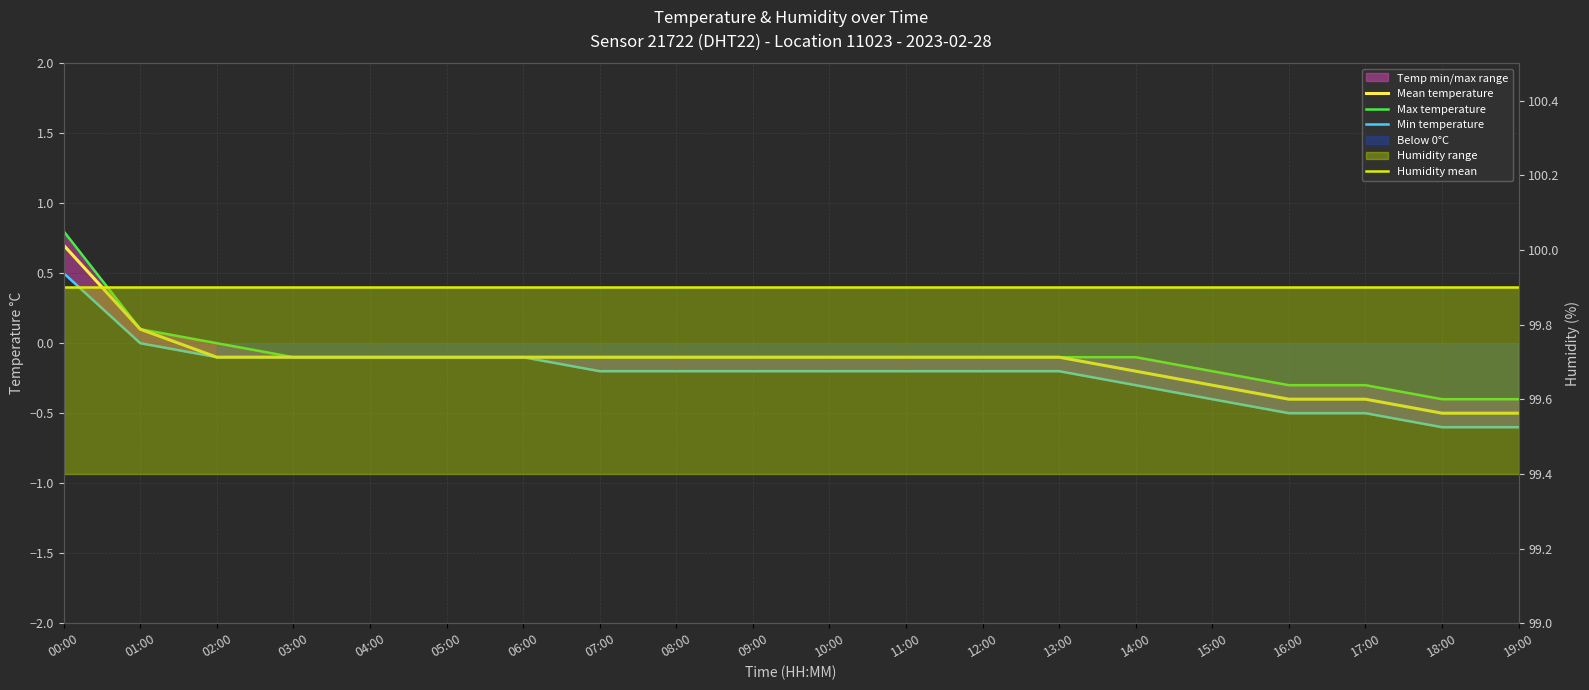

True or false: Mean temperature has more than 1 points higher than both neighbors.

False